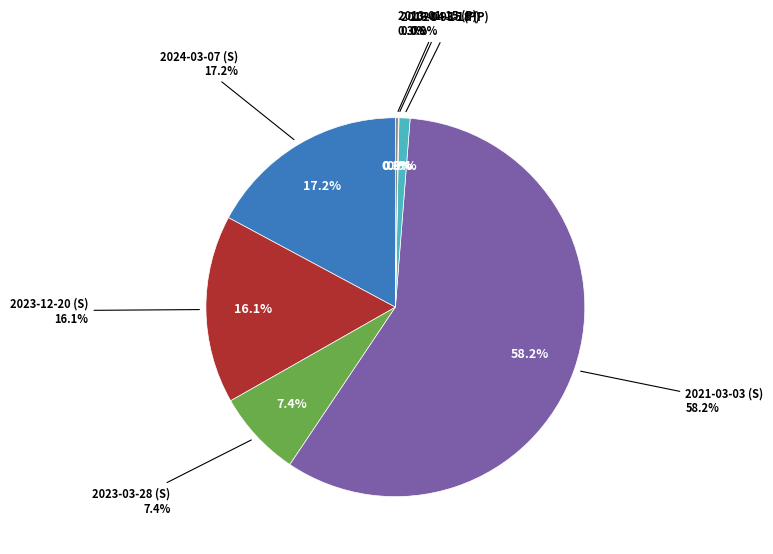

Which category has the smallest portion of the pie?

2013-04-15 (P)